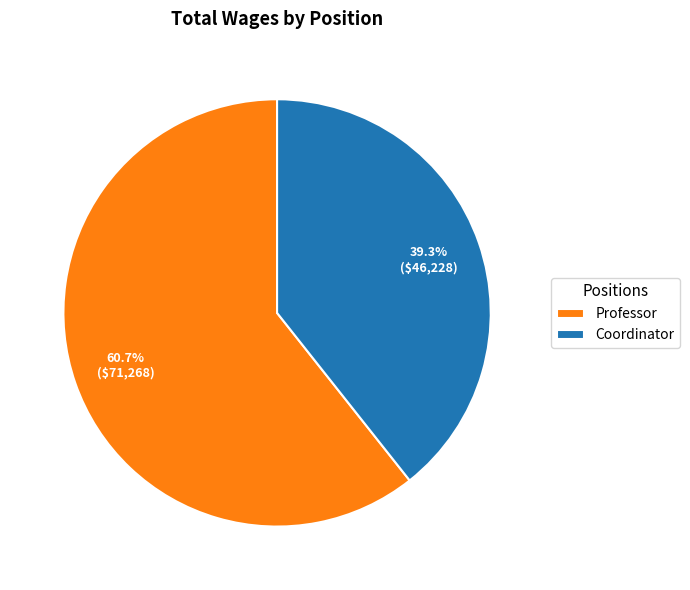

To the nearest percent, what is the average slice percentage?

50%